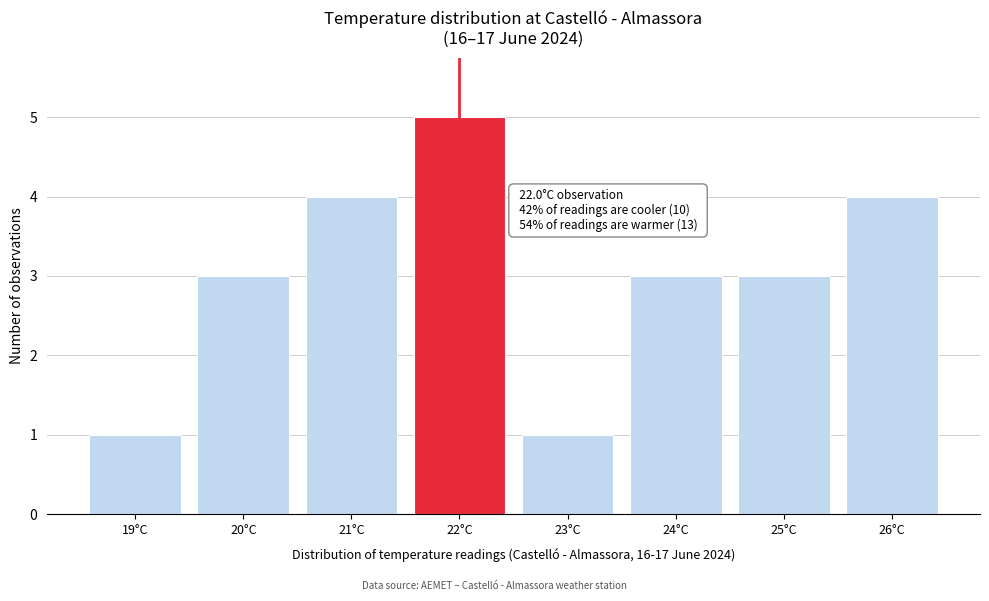

Reading right to left, what are all the values shown in this chart?

4	3	3	1	5	4	3	1